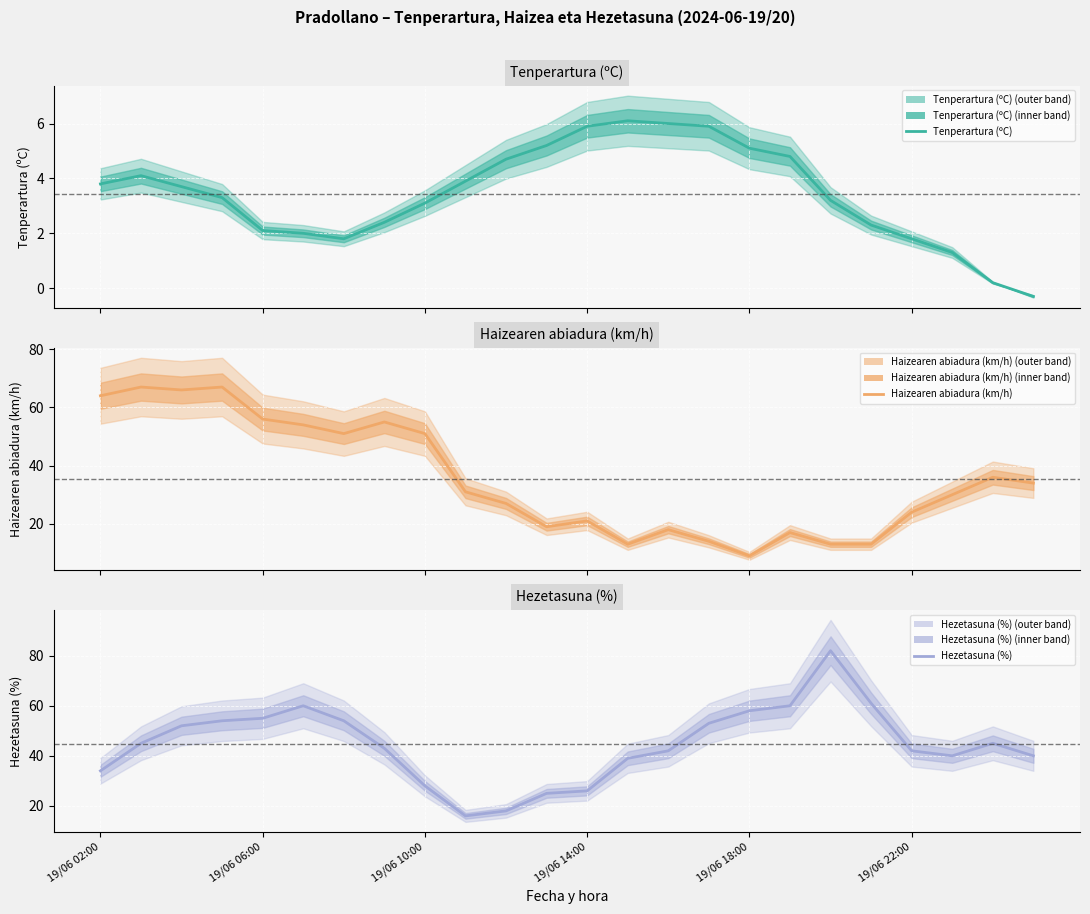

In Hezetasuna (%), how many points are lower than both neighbors (excluding endpoints)?

2